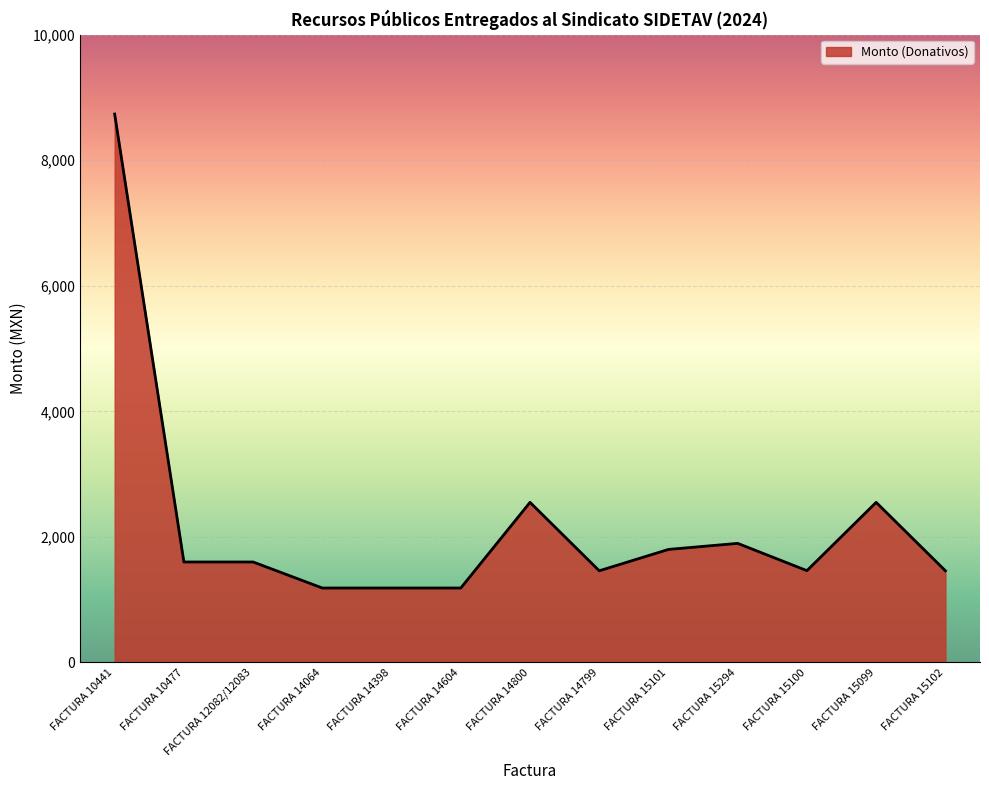

The value at FACTURA 10441 is 8735.6. True or false?

True